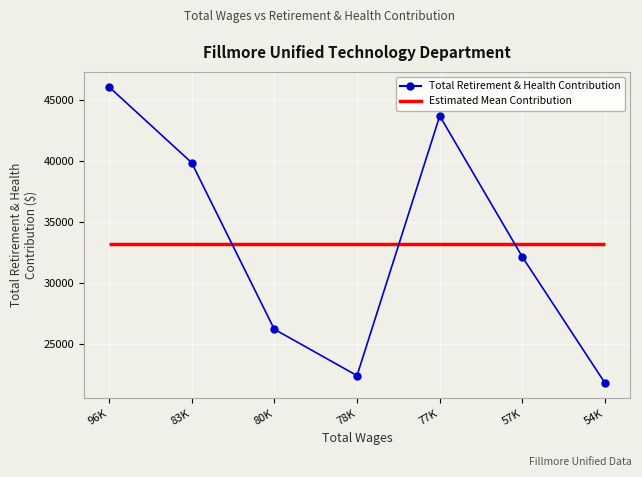

What is the value of the 1st point from the left?

46077